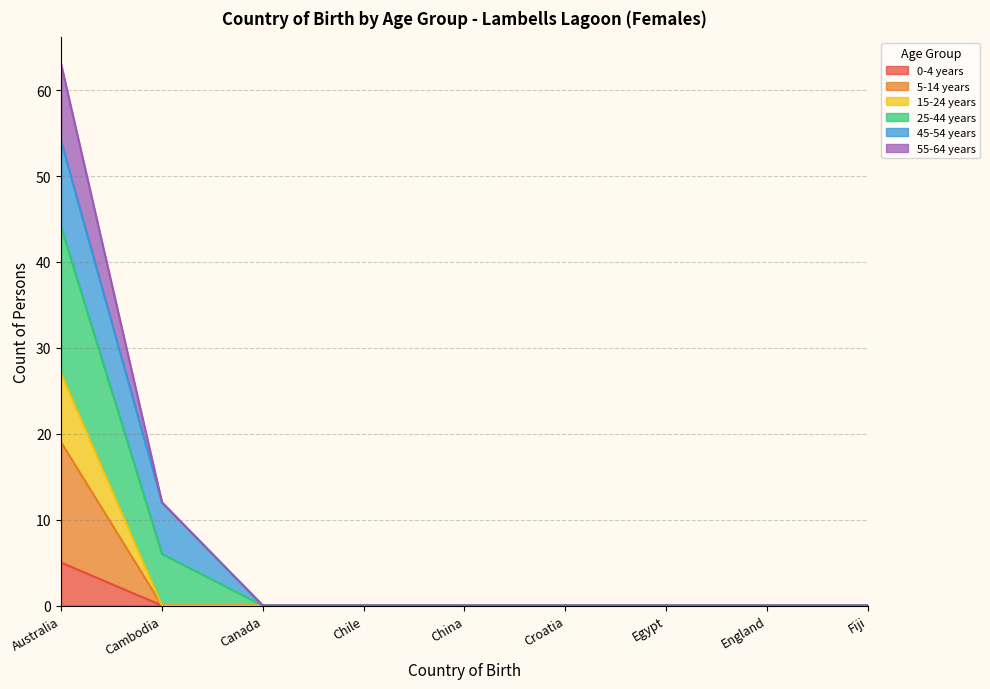

What is the label of the 2nd point from the right?

England